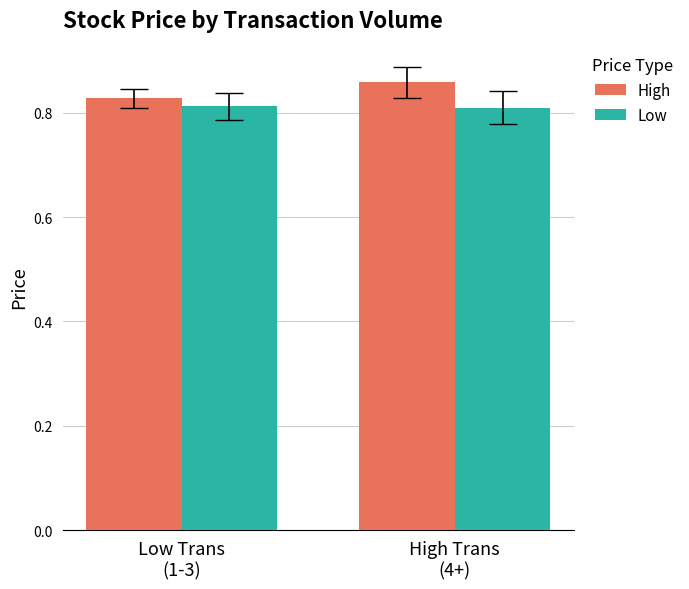

Rank the series by their maximum value, from lowest to highest.

Low, High